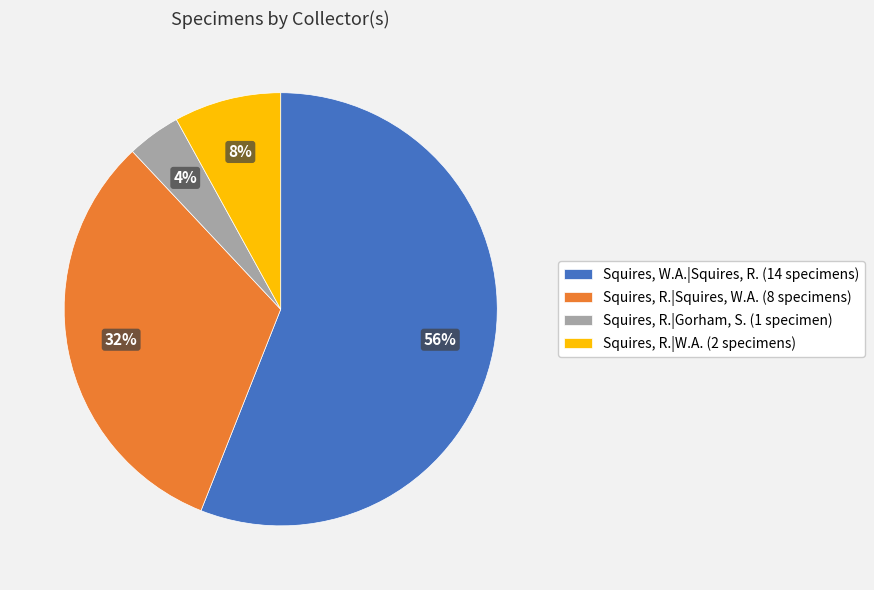

Count the number of slices in the pie.

4